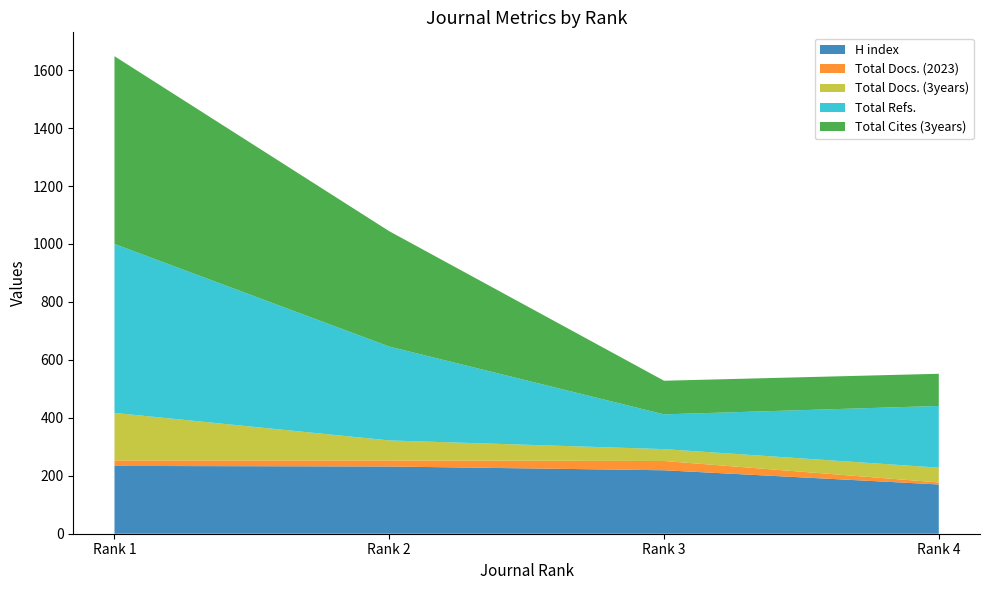

Reading left to right, what are all the values shown in this chart?

H index: 234	232	219	170
Total Docs. (2023): 19	21	32	7
Total Docs. (3years): 164	69	41	51
Total Refs.: 583	324	120	213
Total Cites (3years): 648	398	116	111